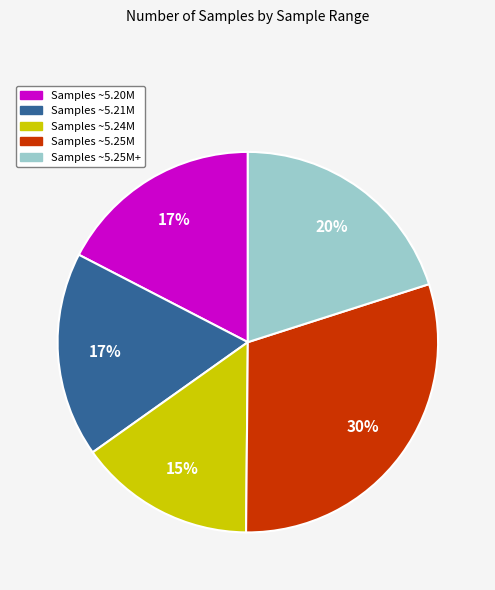

Count the number of slices in the pie.

5